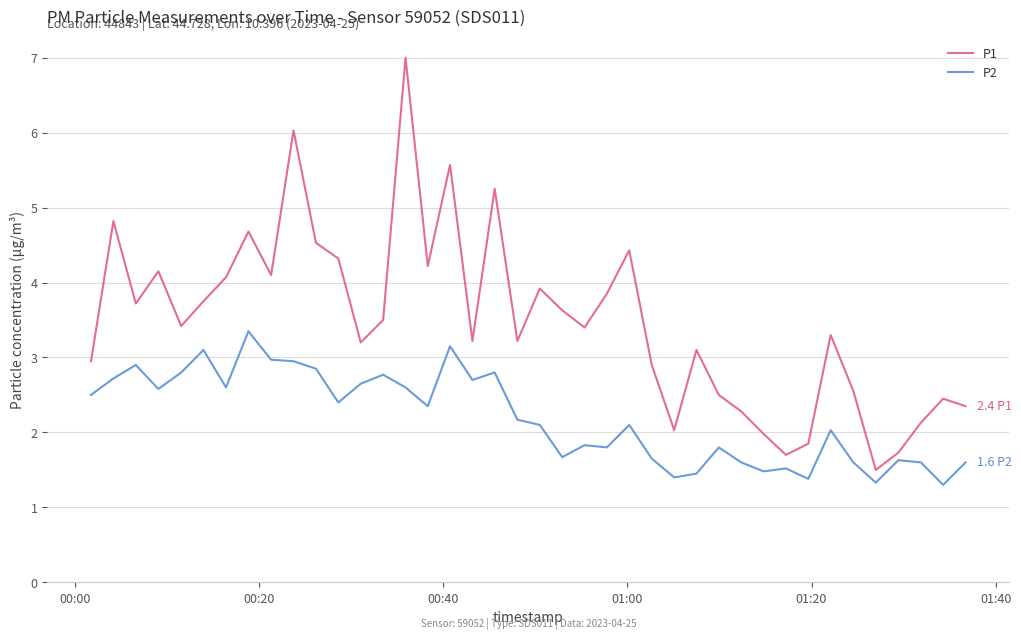

In P2, how many points are lower than both neighbors (excluding endpoints)?

12